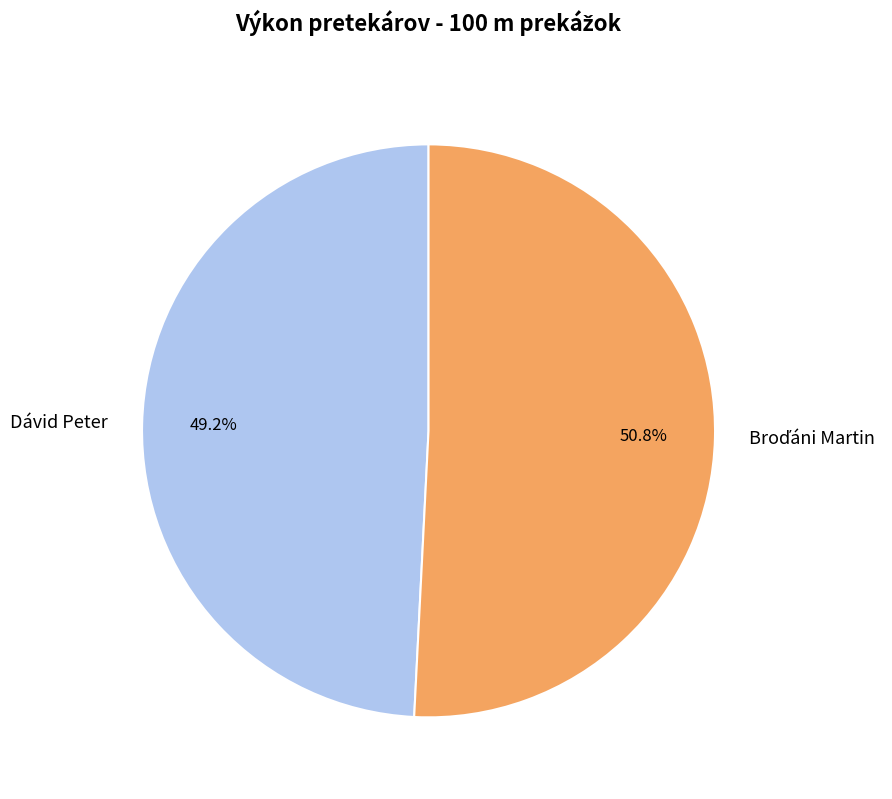

Which category has the smallest portion of the pie?

Dávid Peter